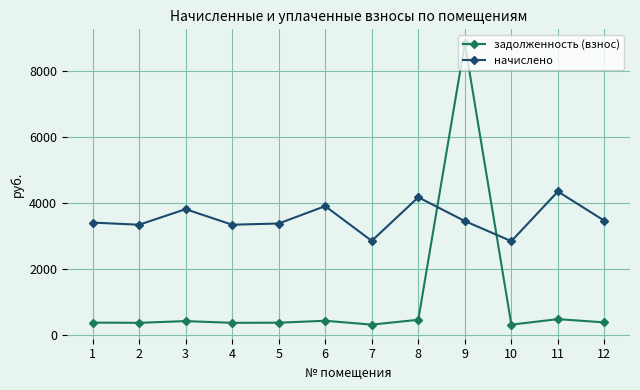

At which label does начислено first exceed 3453?

3